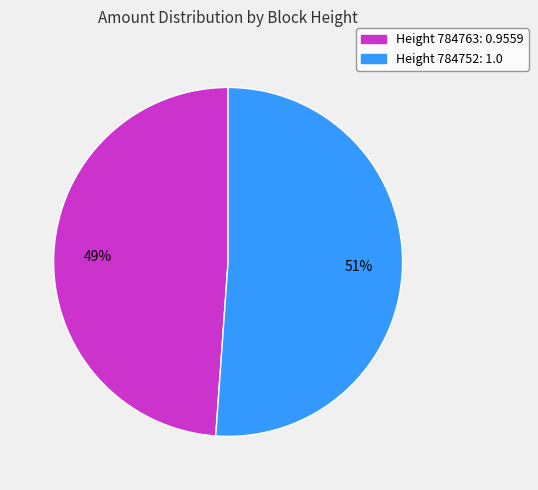

To the nearest percent, what is the average slice percentage?

50%